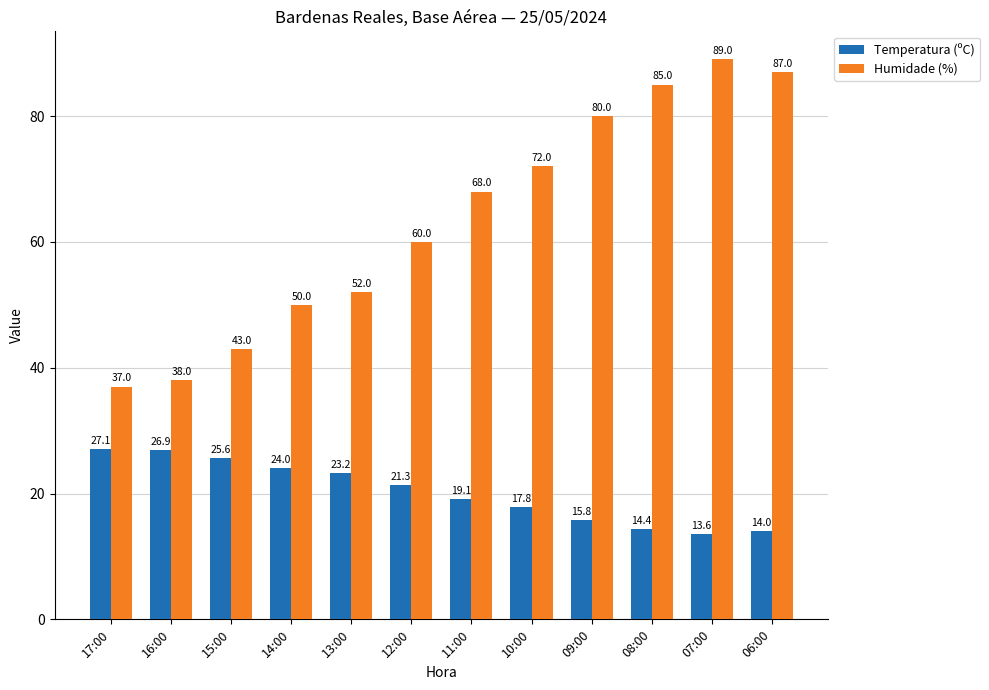

What is the difference between the Humidade (%) values at 16:00 and 08:00?

47.0